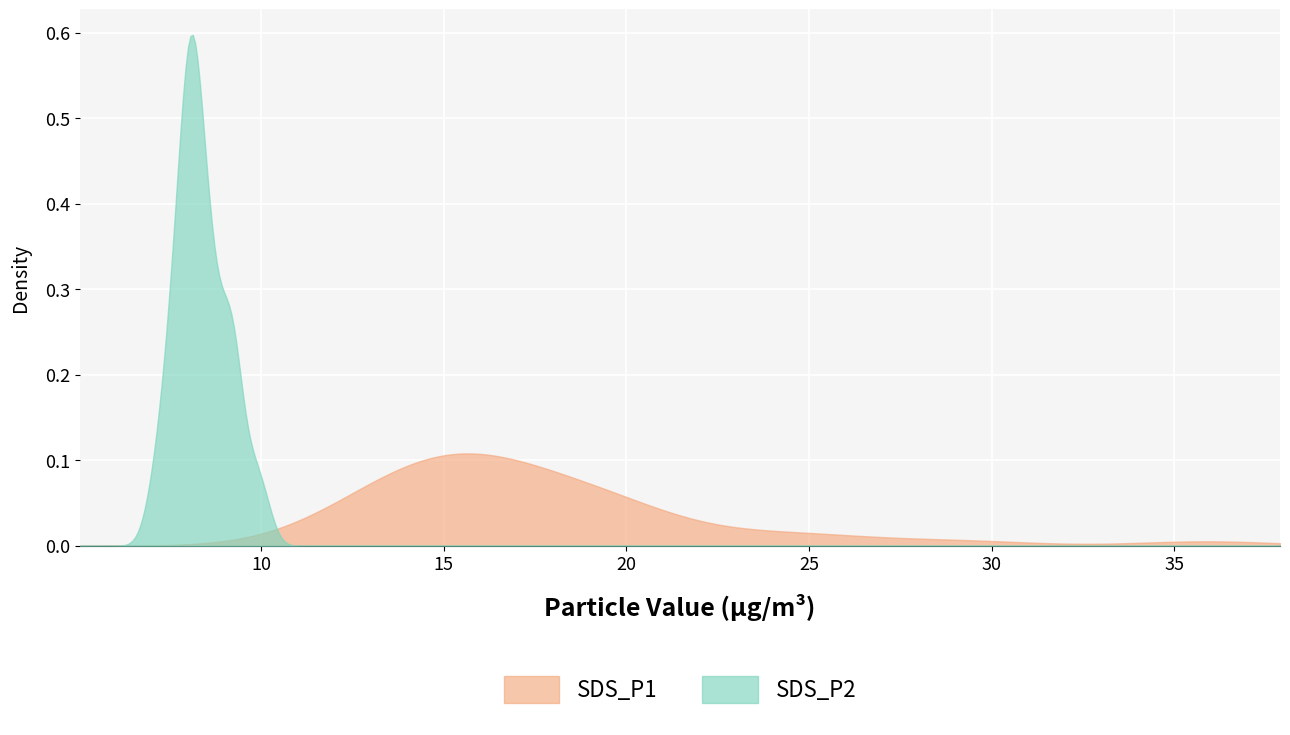

Rank the series by their maximum value, from lowest to highest.

SDS_P1, SDS_P2